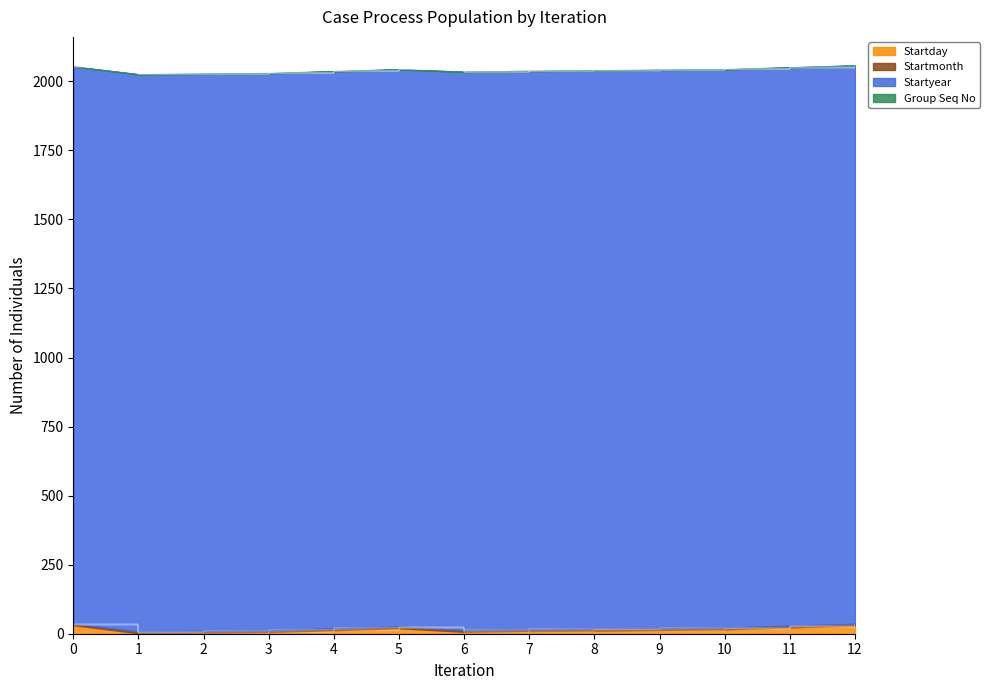

Does the chart display data point markers on the line(s)?

No